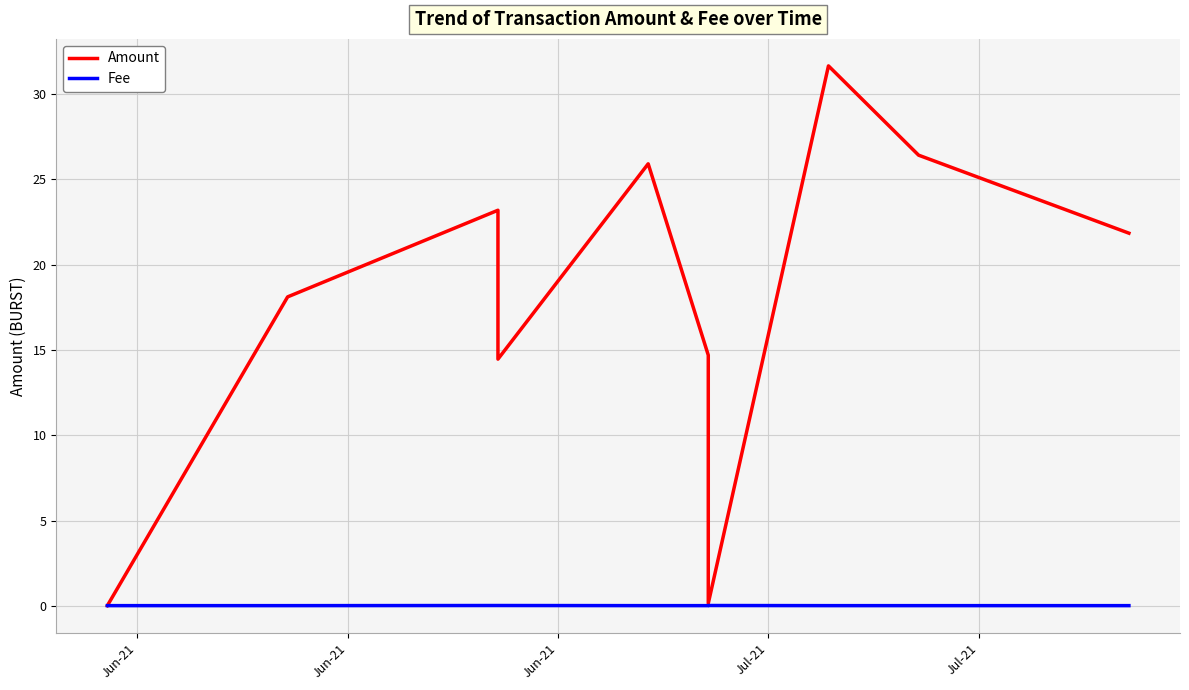

How many Fee values are between 0 and 1?

10